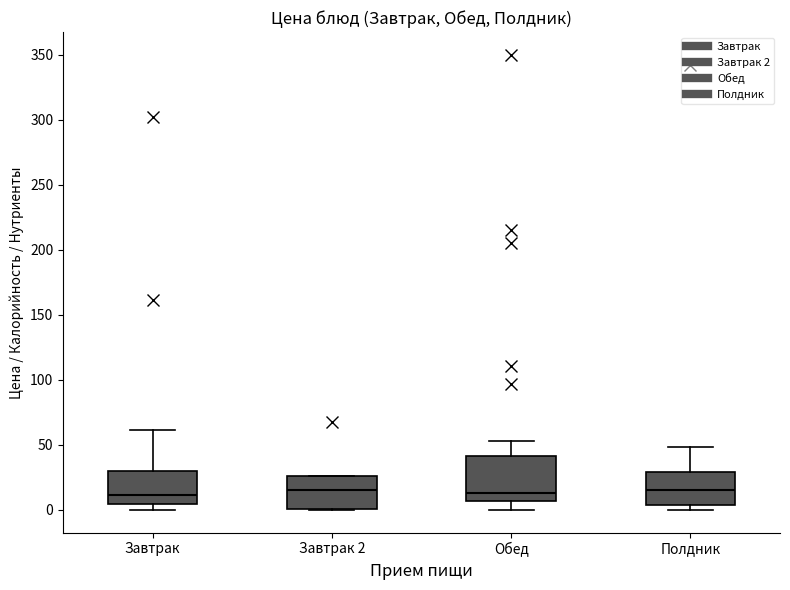

Comparing the boxes themselves (not the whiskers), which one is the tallest?

Обед